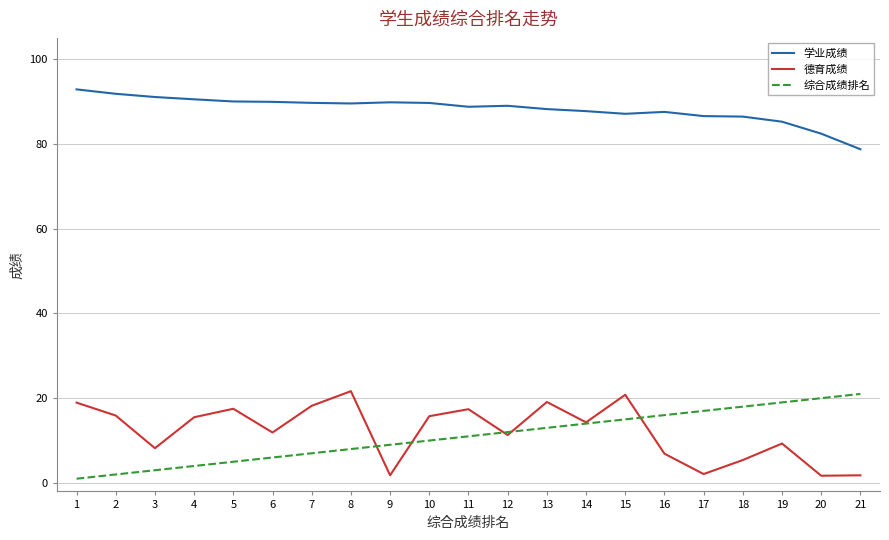

True or false: 德育成绩 has more than 0 interior local peaks.

True